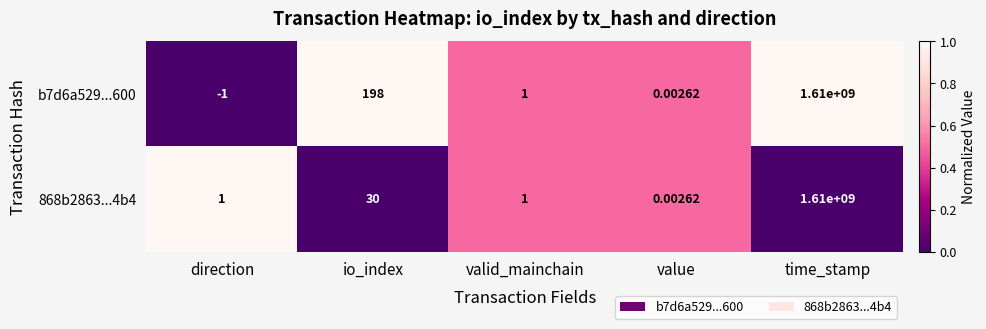

At which label is b7d6a529...600 closest to 804999999?

io_index